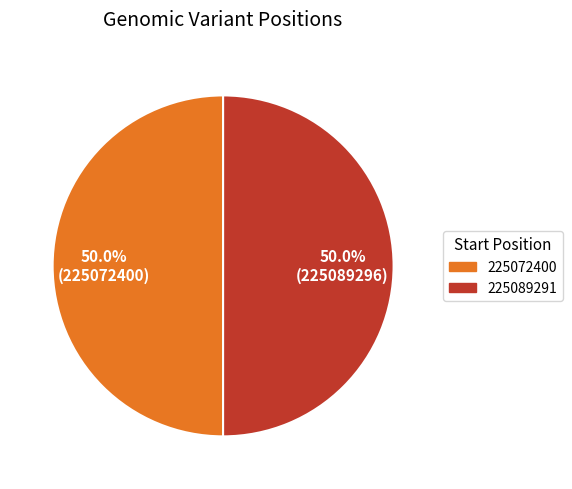

Combined, what portion of the pie is 225072400 and 225089291?

100.0%